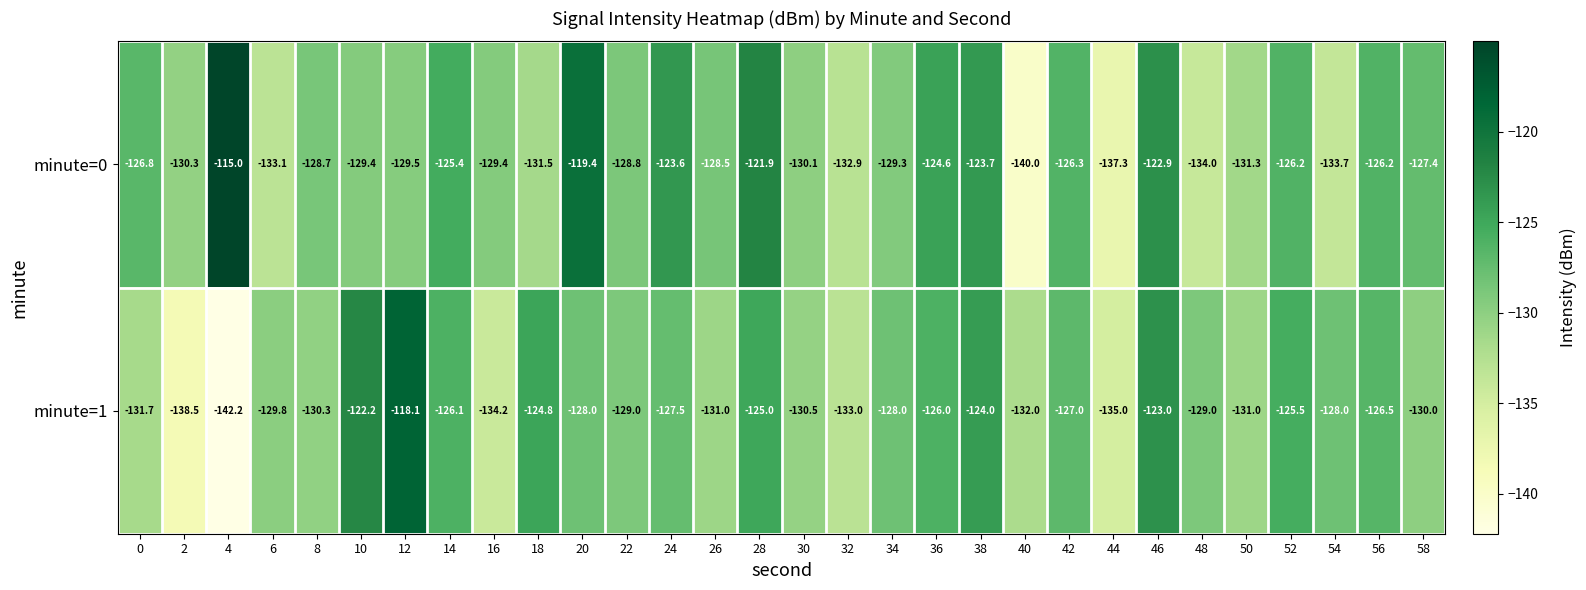

Rank the series by their maximum value, from highest to lowest.

minute=0, minute=1